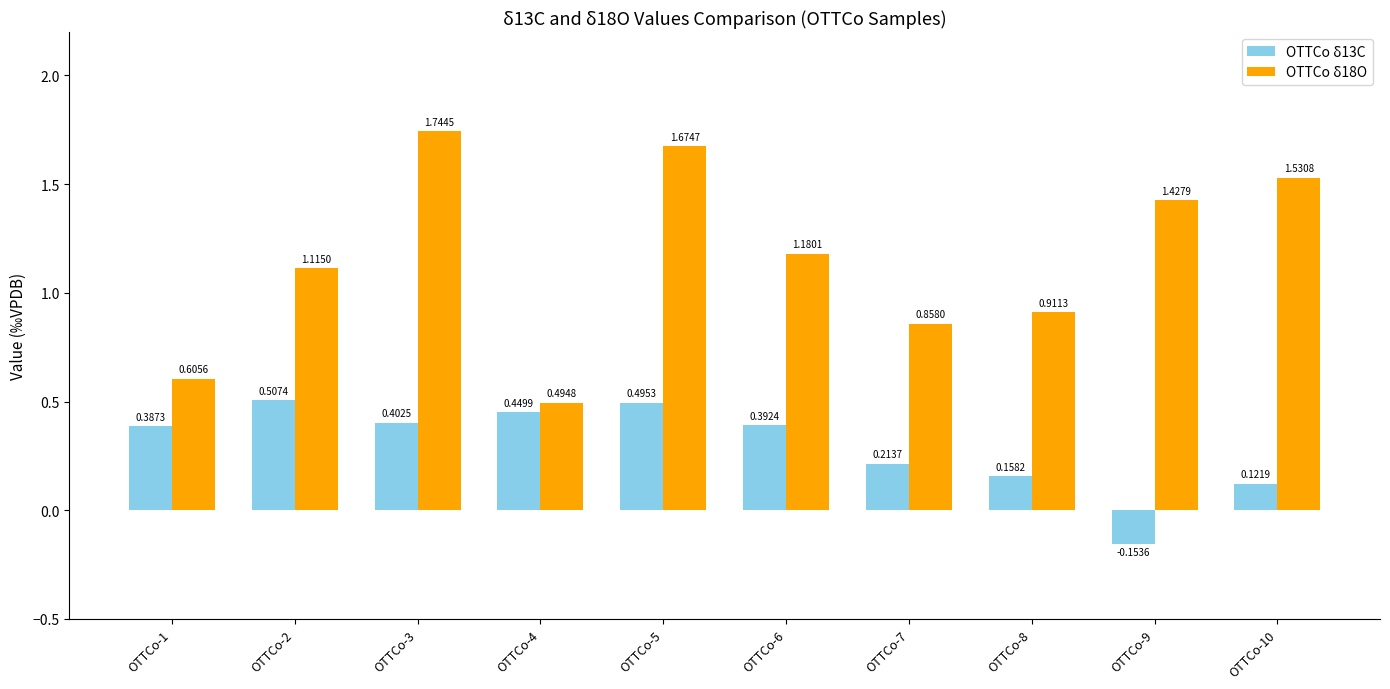

Which series has the largest total across all categories?

OTTCo δ18O